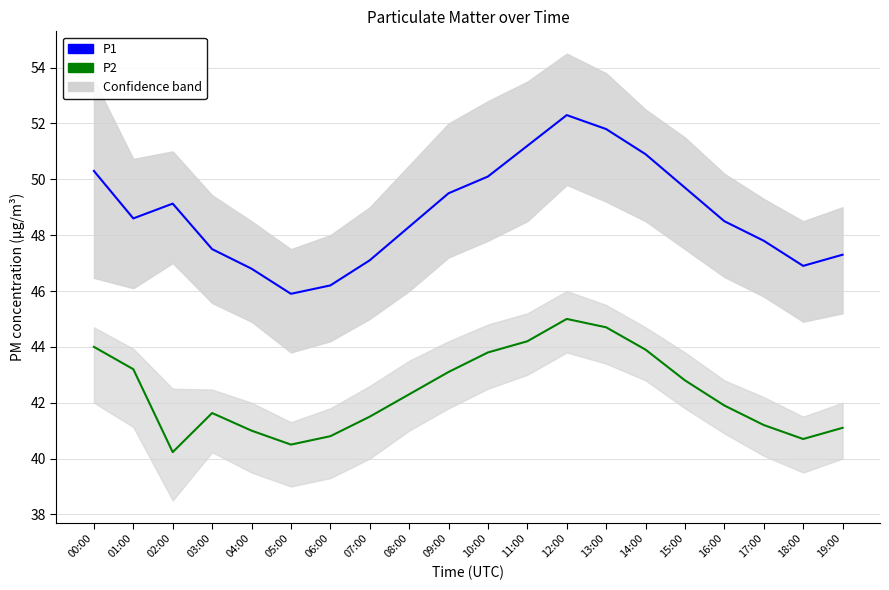

True or false: P1 has a value of 52.3 at 12:00.

True